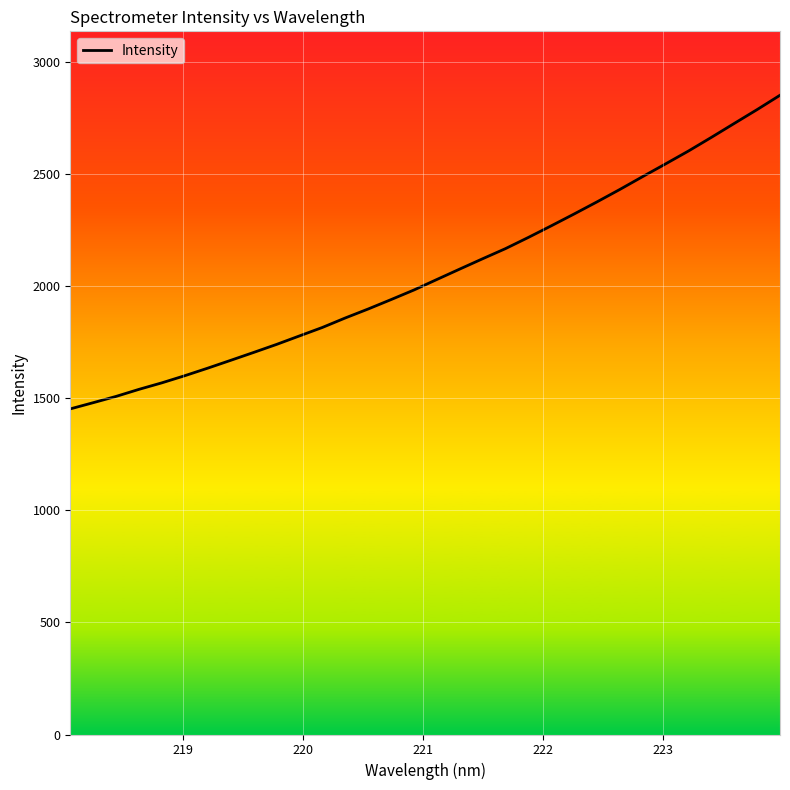

What is the minimum value shown in the chart?

1452.1